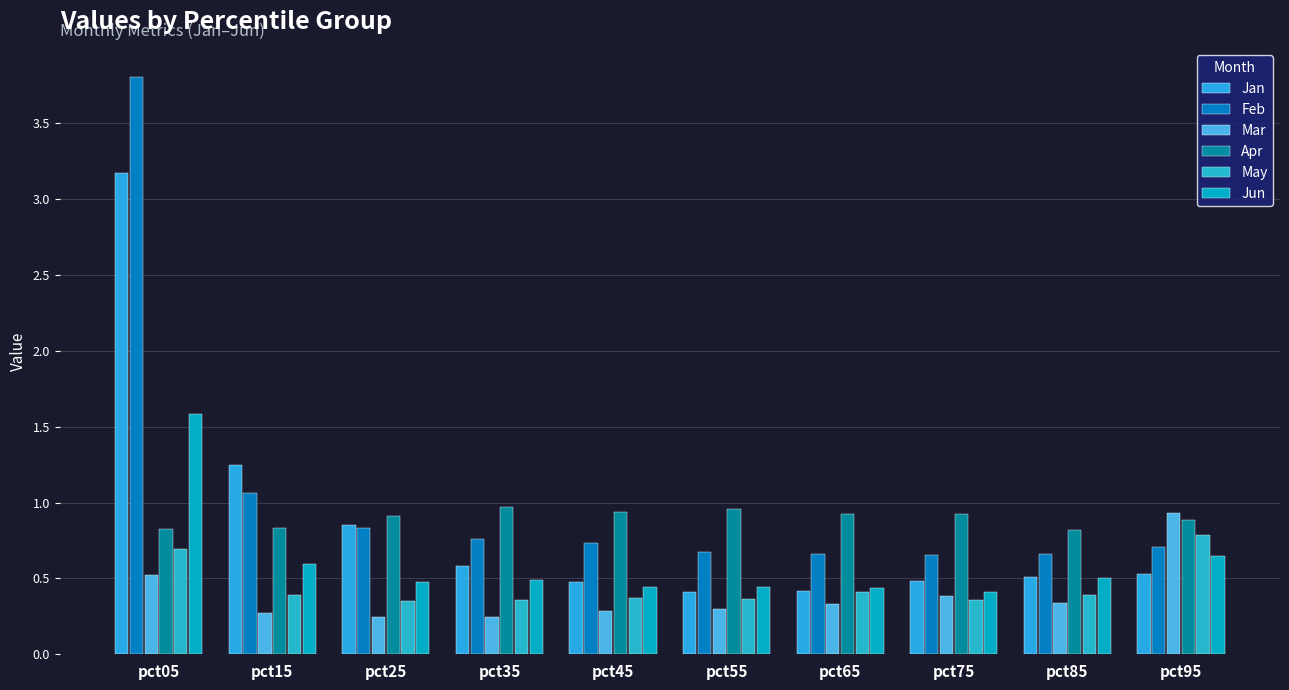

What is the approximate value of Jan at pct35?

0.6